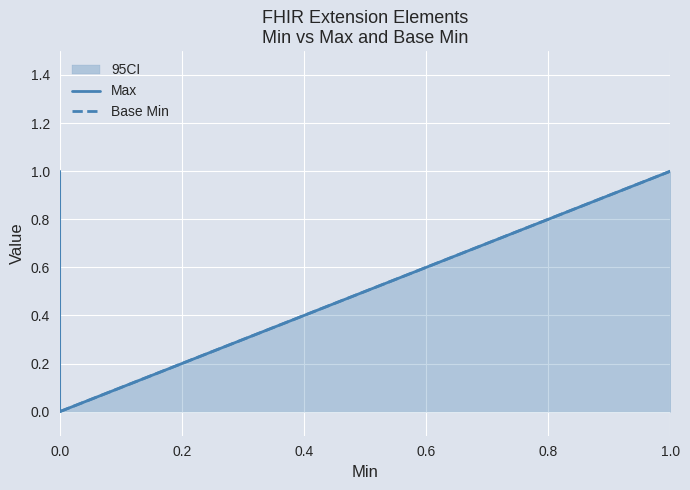

How many lines are shown in the chart?

2